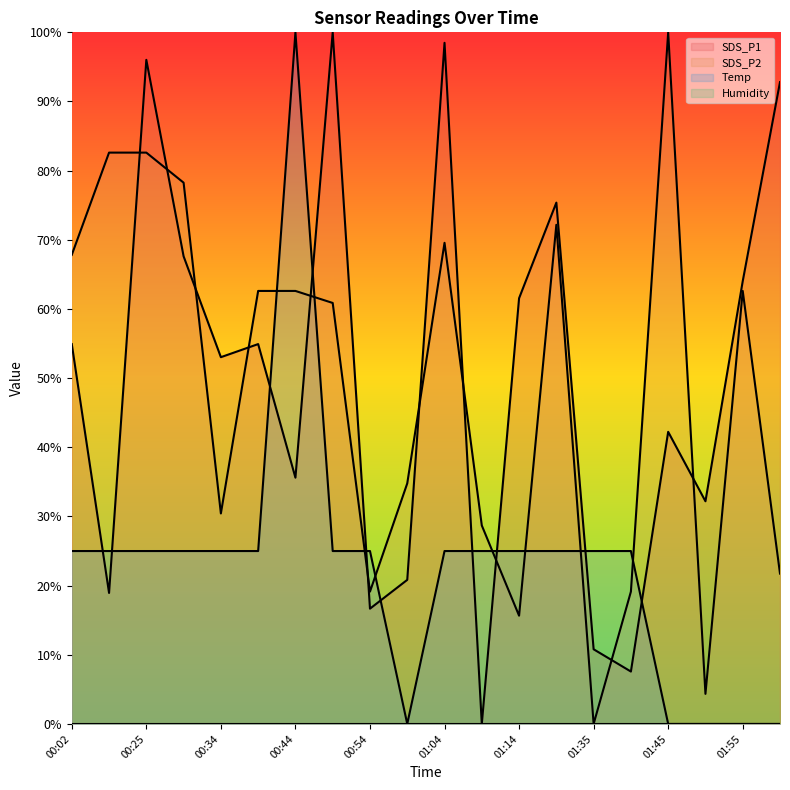

After their last crossing, which series has the higher values: SDS_P1 or Temp?

SDS_P1